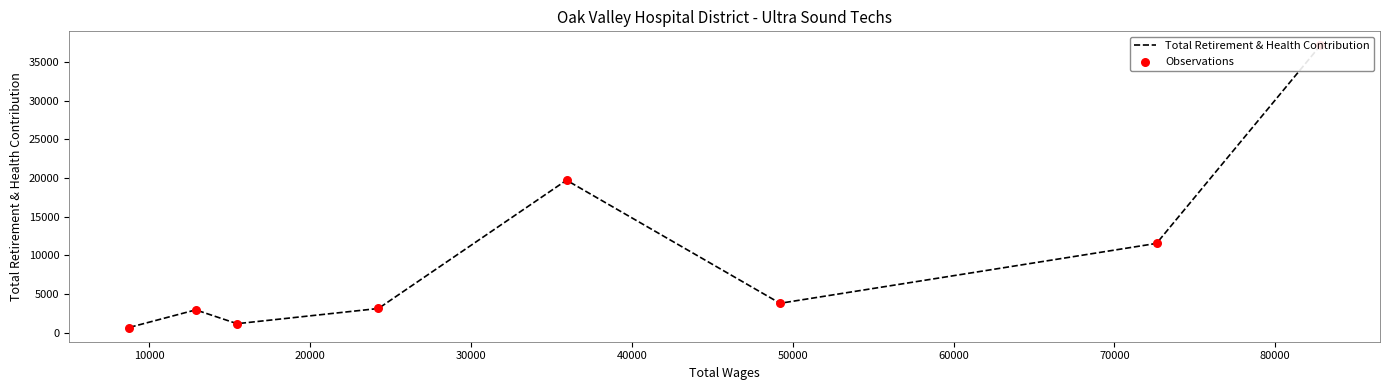

Which series contains the lowest Y value?

Total Retirement & Health Contribution